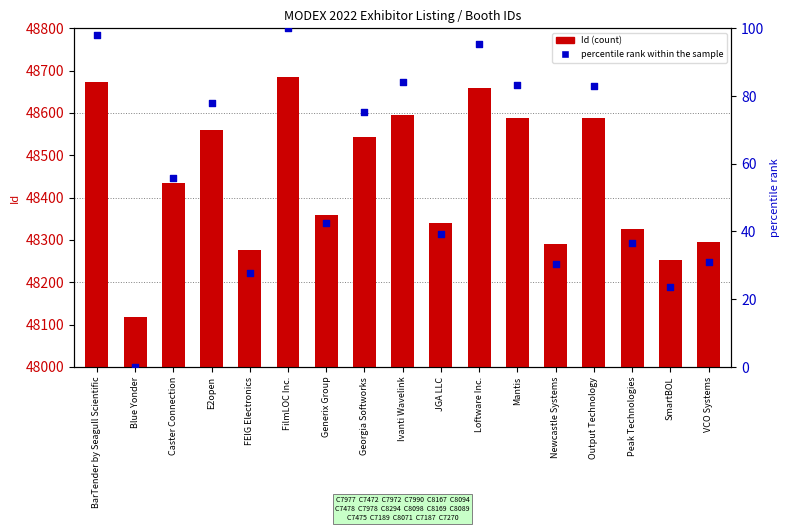

What are all the series names shown in the legend?

Id, percentile rank within the sample